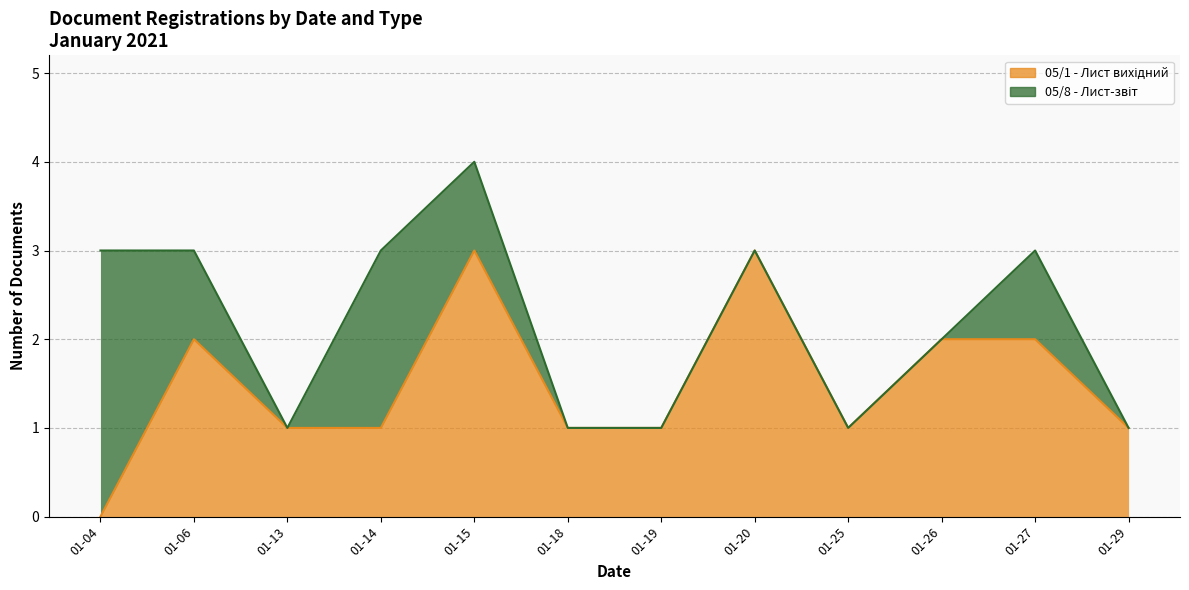

The value at 01-15 is 3. True or false?

True